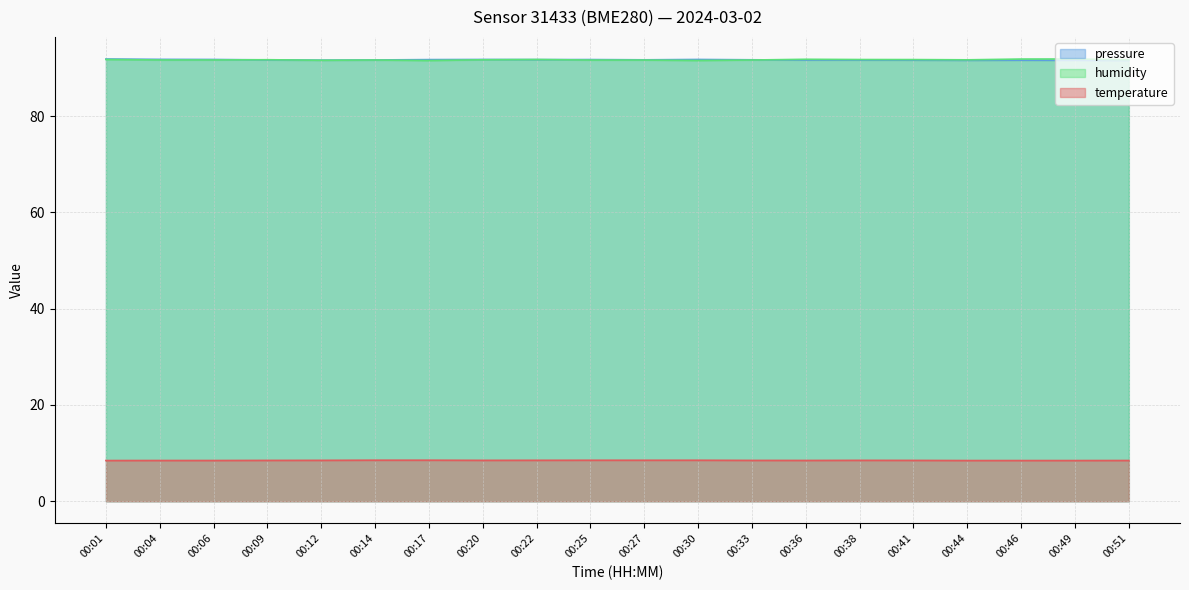

How many categories are shown in the chart?

20